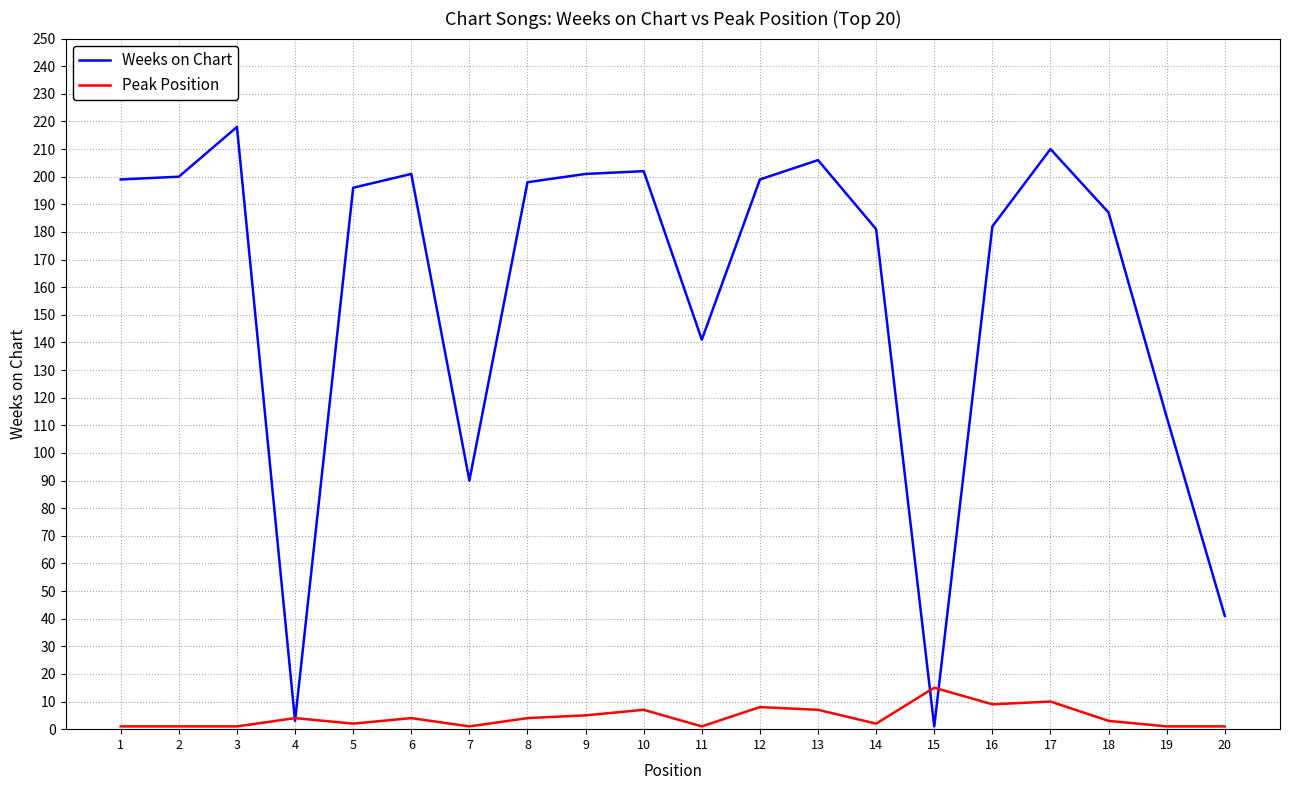

Which label corresponds to the largest value in the chart?

3